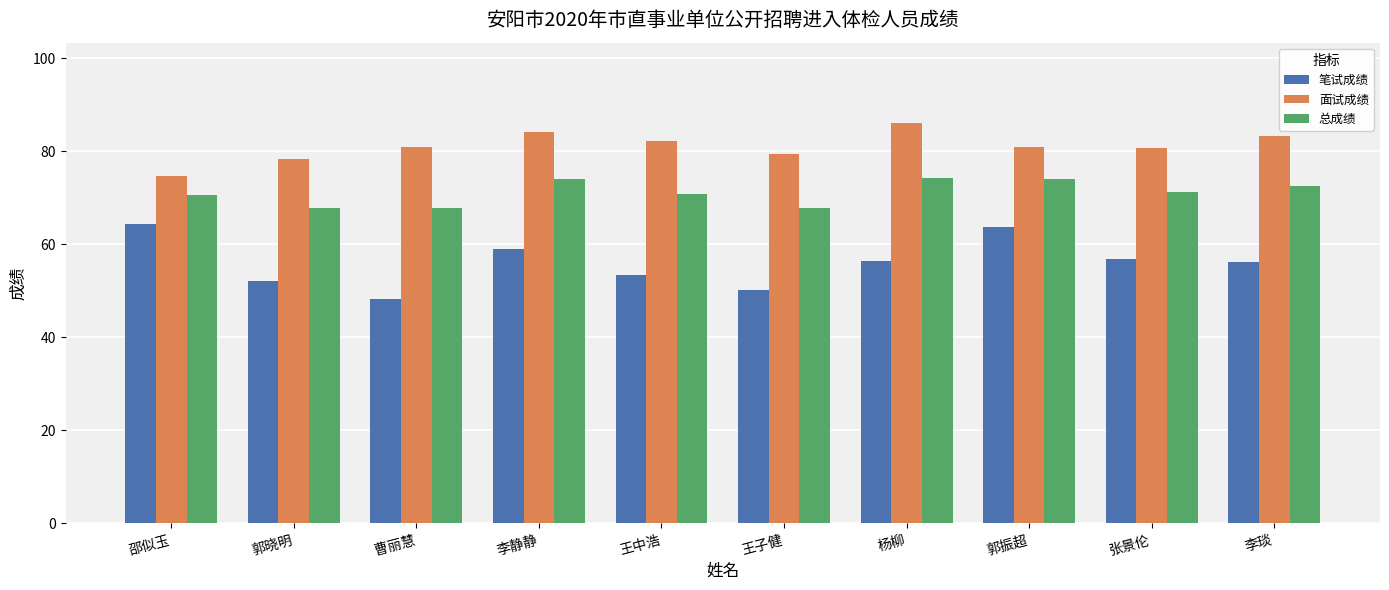

What is the value of the 面试成绩 bar at the 5th from the left?

82.3